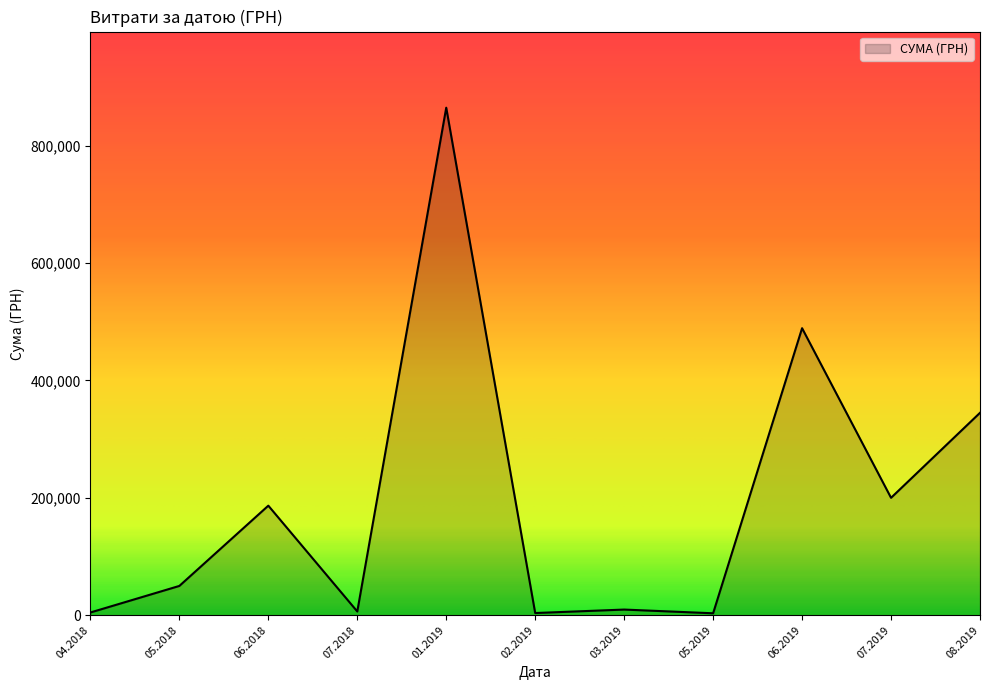

How many lines are shown in the chart?

1